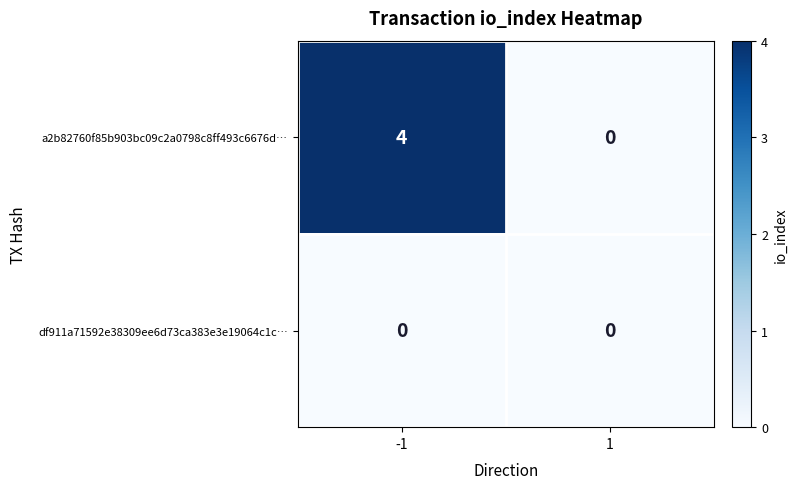

Reading left to right, extract all data points from this chart.

a2b82760f85b903bc09c2a0798c8ff493c6676d…: -1=4	1=0
df911a71592e38309ee6d73ca383e3e19064c1c…: -1=0	1=0